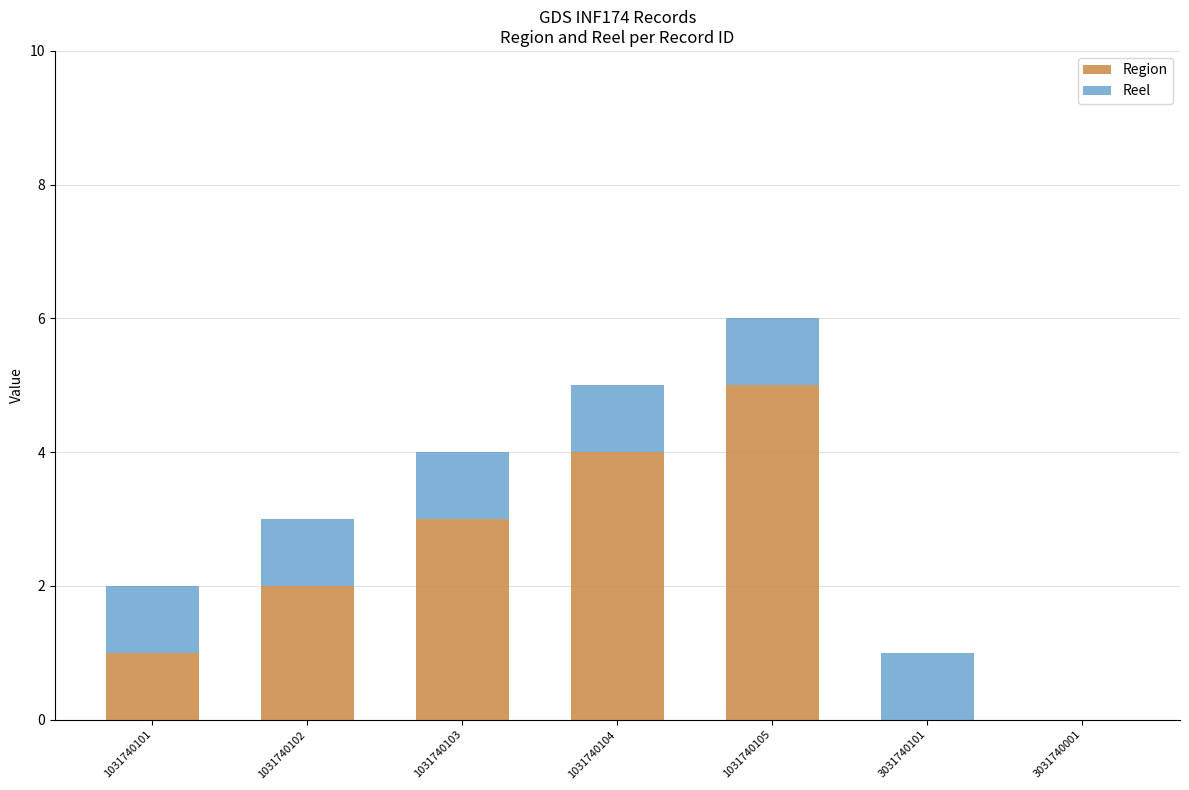

True or false: Region has a value of 4 at 1031740104.

True